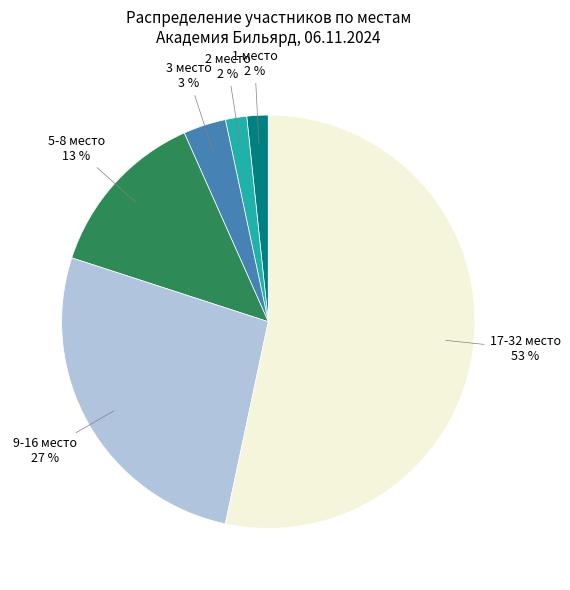

To the nearest percent, what is the average slice percentage?

17%